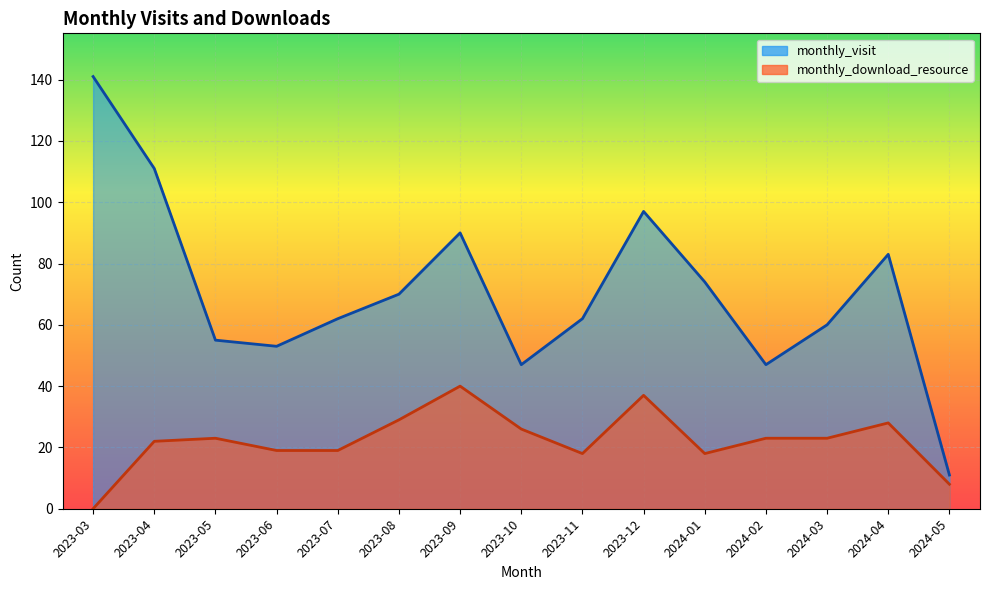

Which series has the largest range (max minus min)?

monthly_visit